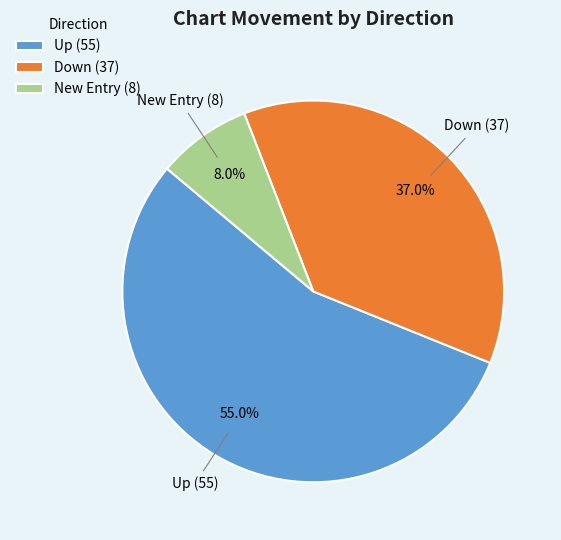

Combined, what portion of the pie is Down (37) and Up (55)?

92.0%